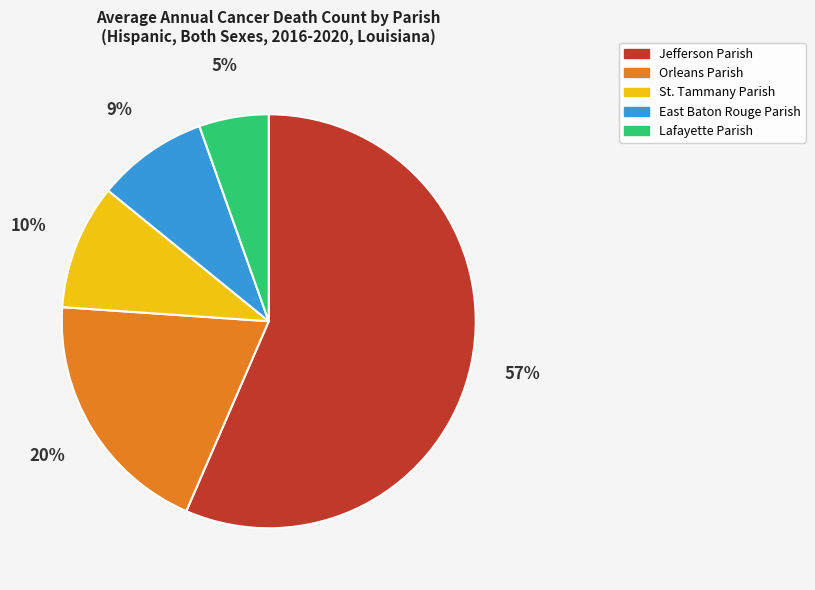

To the nearest percent, what is the combined percentage of East Baton Rouge Parish and Jefferson Parish?

65%